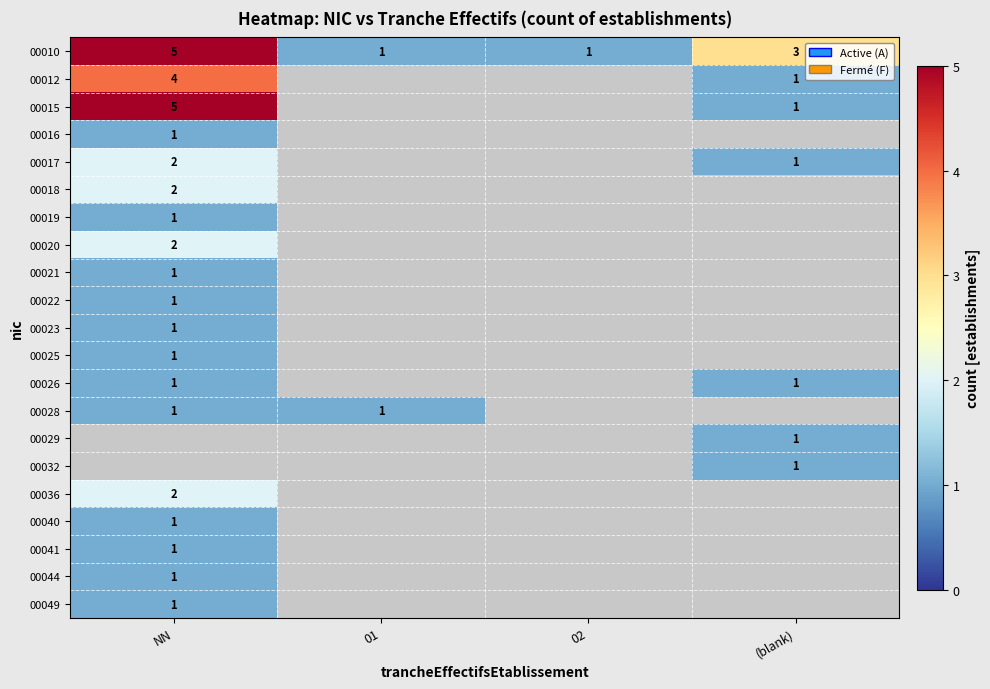

How many series are shown in this chart?

21